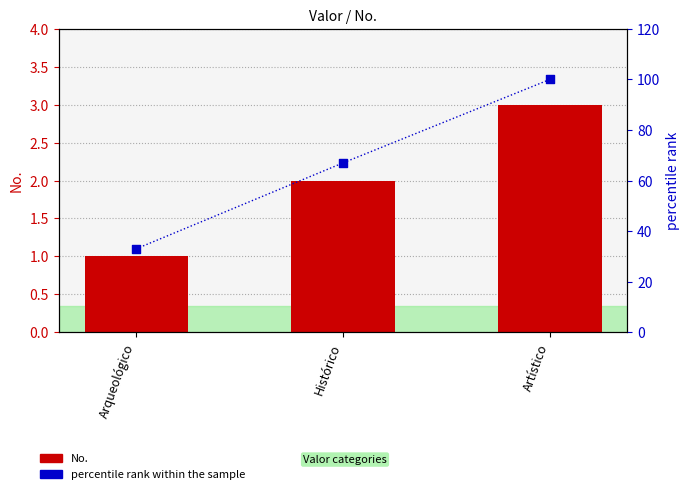

At how many categories does at least one series exceed 89?

1